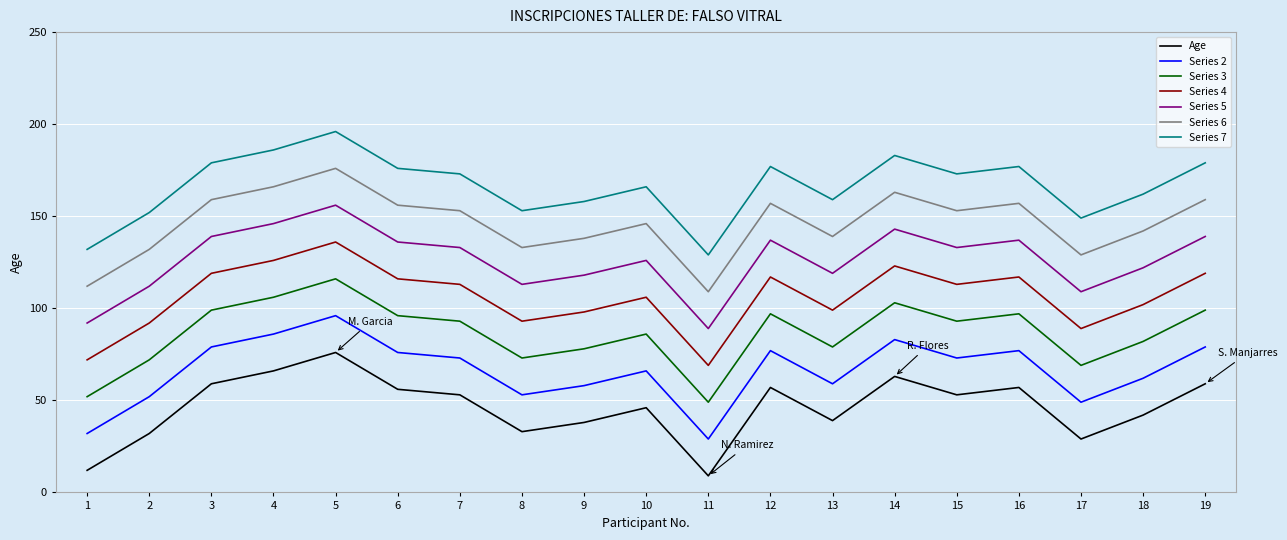

Which label corresponds to the largest value in the chart?

5